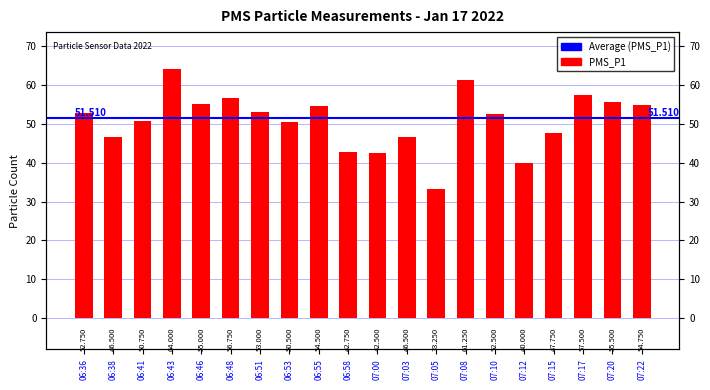

What is the average value?

50.9